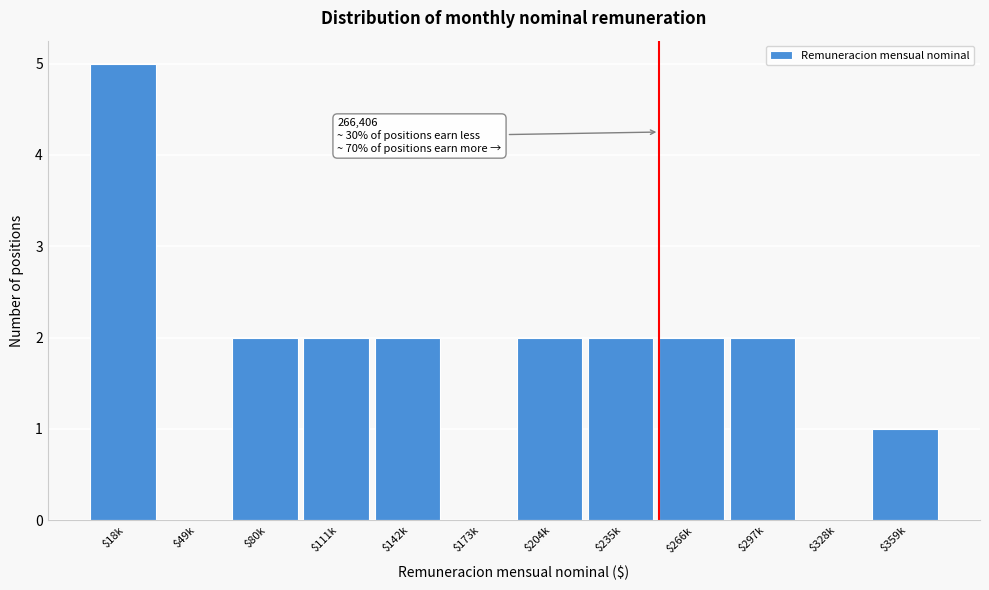

Read the value at $18k.

5